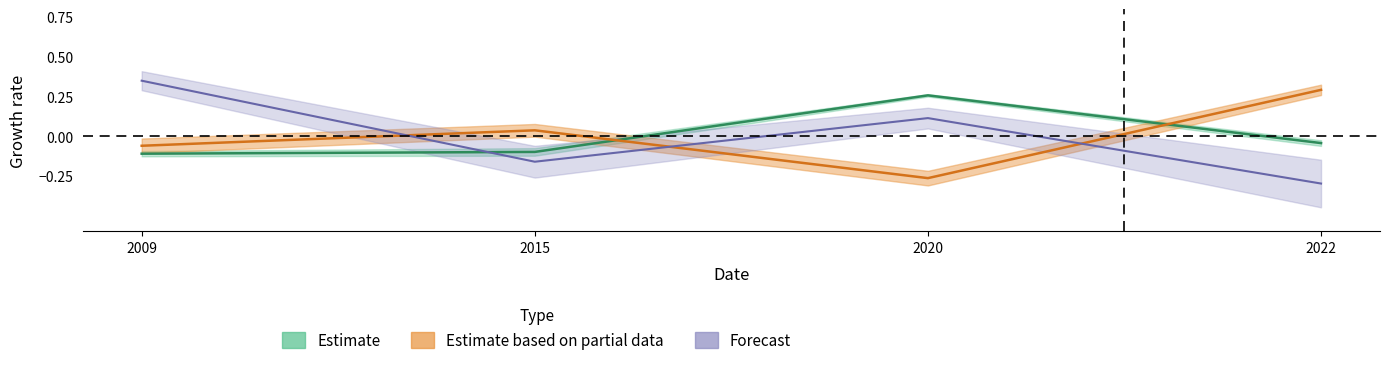

The value of Estimate based on partial data at 2009 is -0.0. True or false?

False